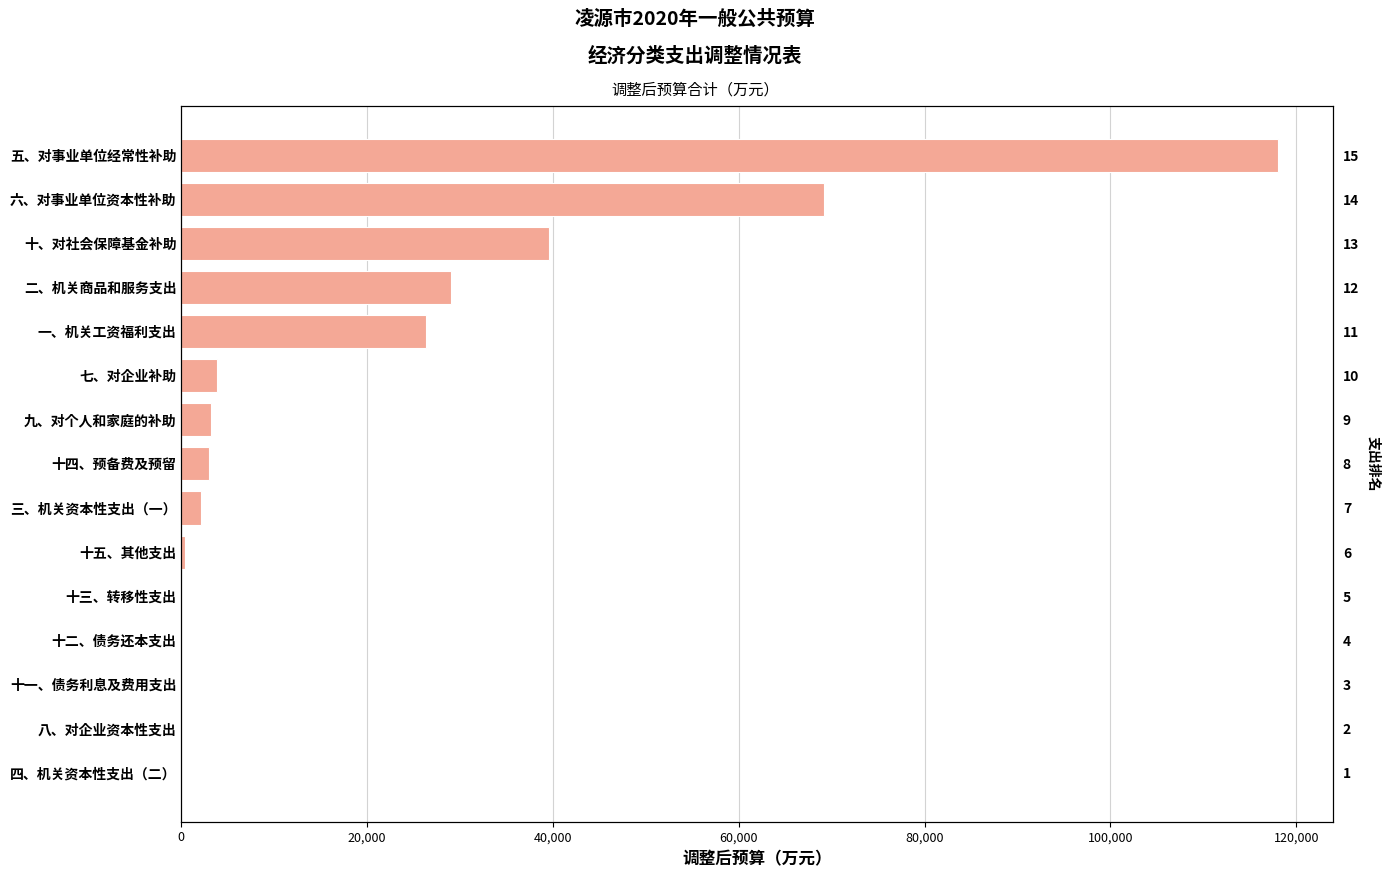

Does the chart contain stacked bars?

No